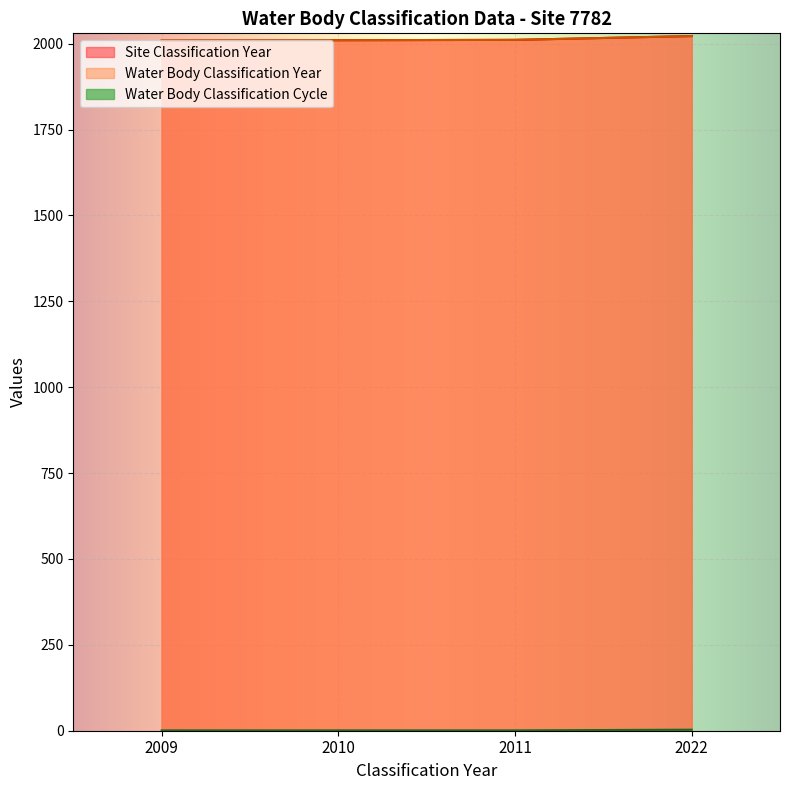

List the series in order of their peak value, highest first.

Site Classification Year, Water Body Classification Year, Water Body Classification Cycle